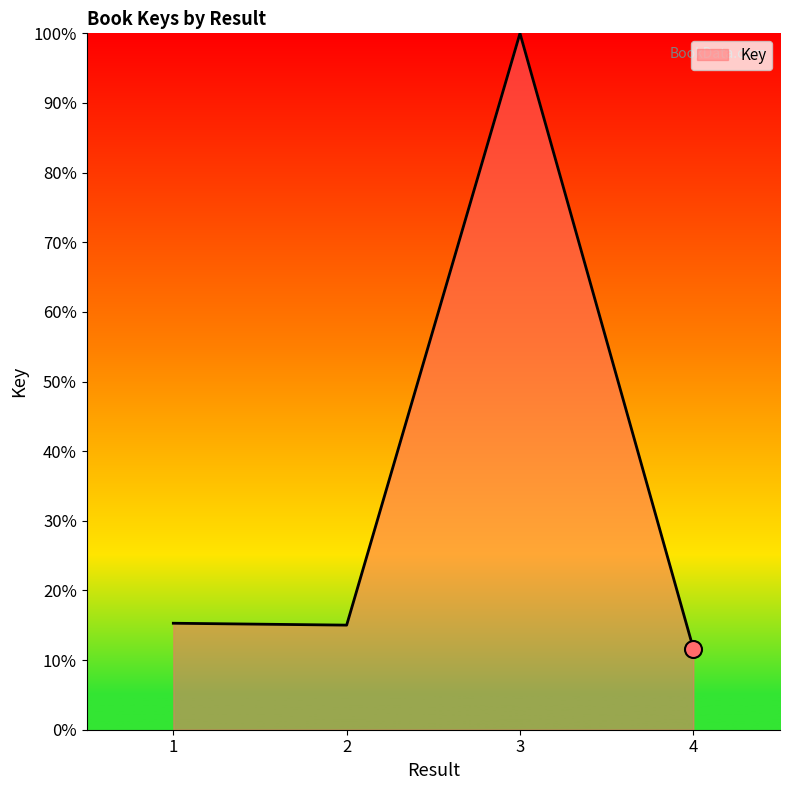

Between 4 and 1, which is larger?

1